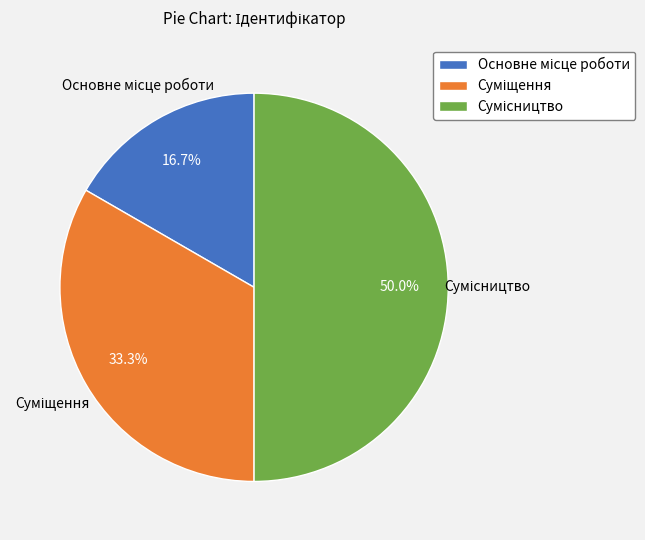

Does Суміщення account for over 50% of the chart?

No